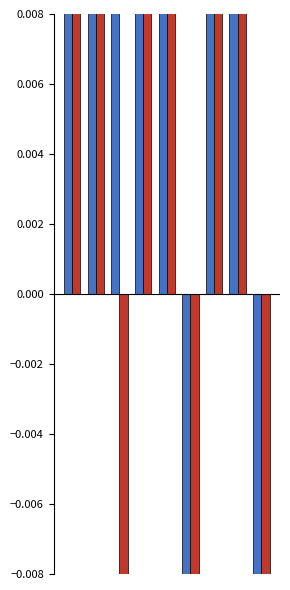

Which series has the largest total across all categories?

continent rank